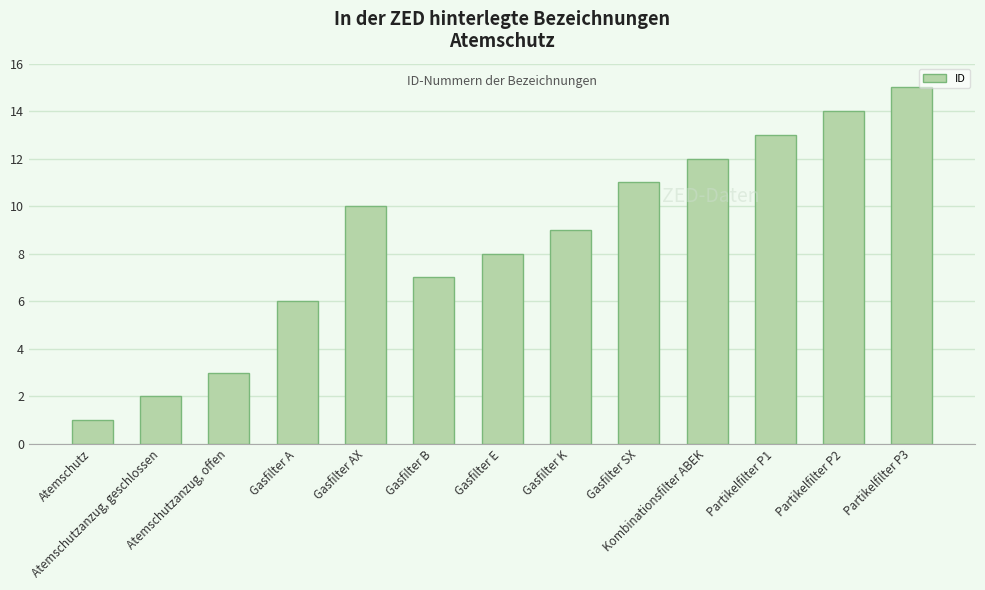

What is the sum of the values at Gasfilter K and Partikelfilter P3?

24